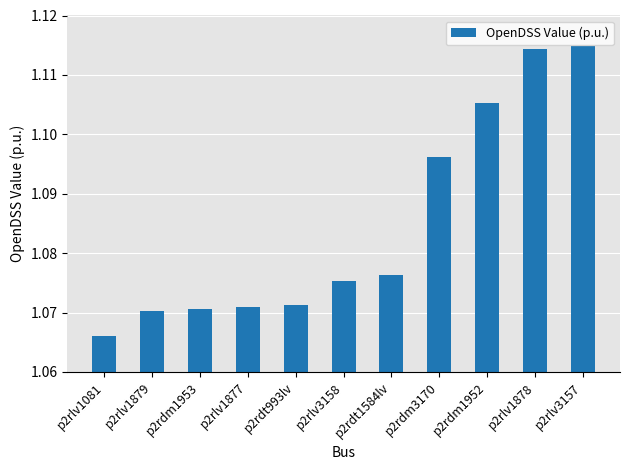

At which label is the value closest to 1?

p2rlv1081